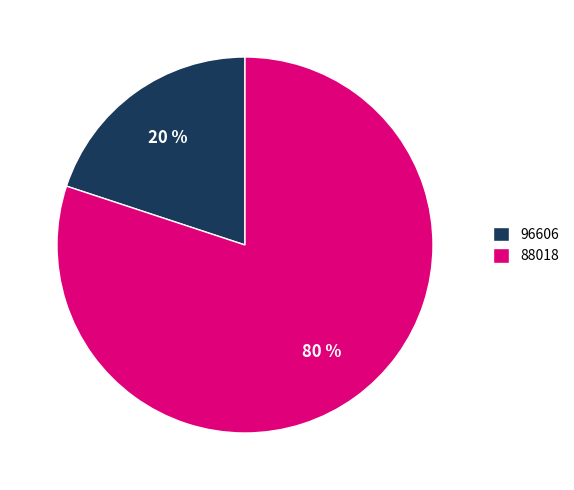

Is it true that 88018 is 71% of the pie?

False